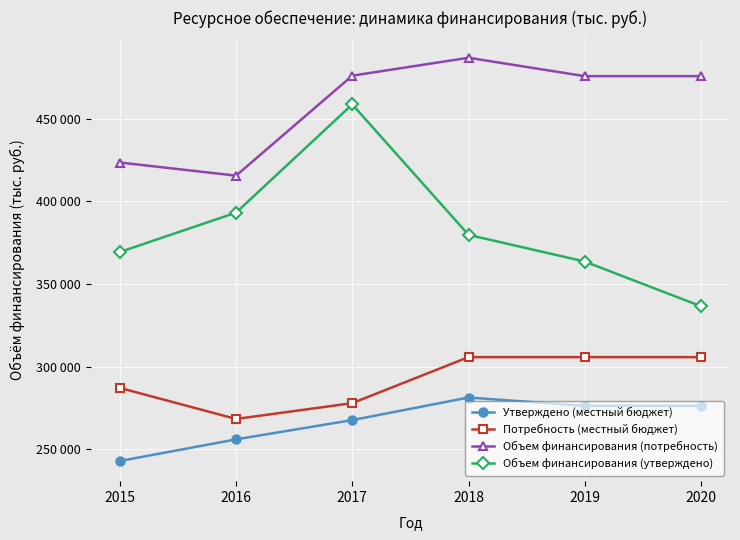

Where does the Потребность (местный бюджет) series first go above 305701?

2018